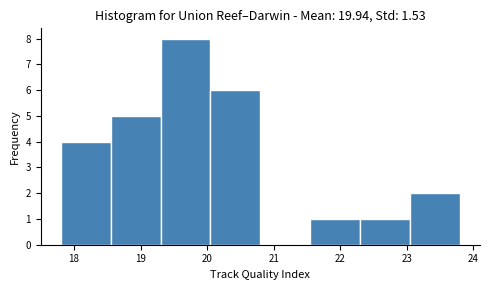

What is the height of the bar covering 22.30 to 23.05 on the x-axis? Neither the bar edges nor the heights are printed on the chart, so give them approximately, as read against the axes.

1